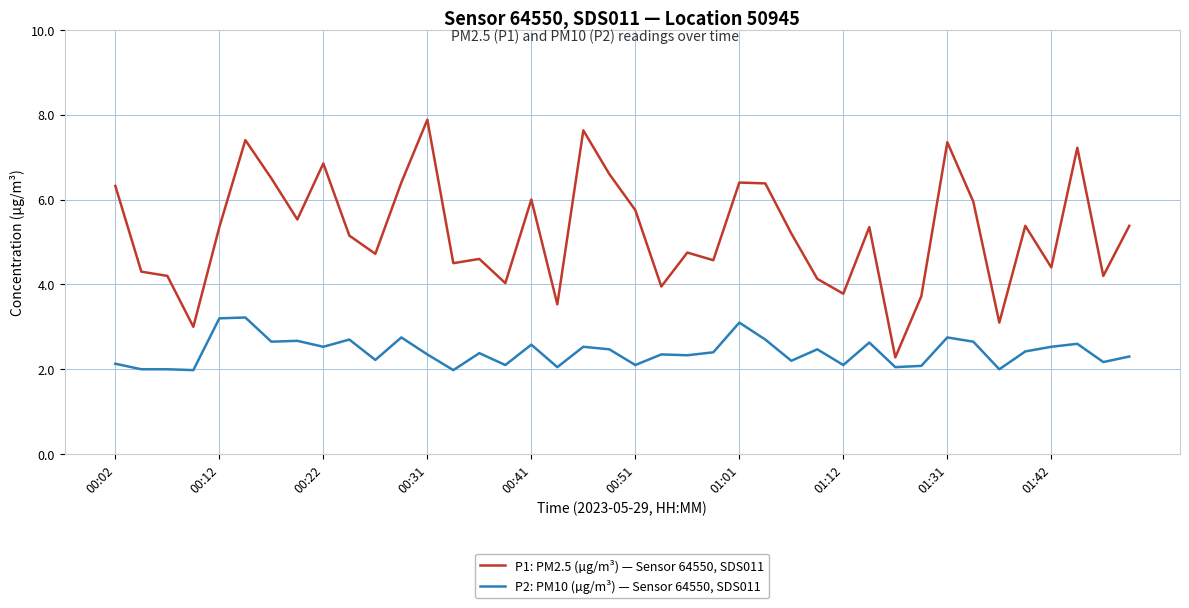

What is the smallest value displayed?

2.0